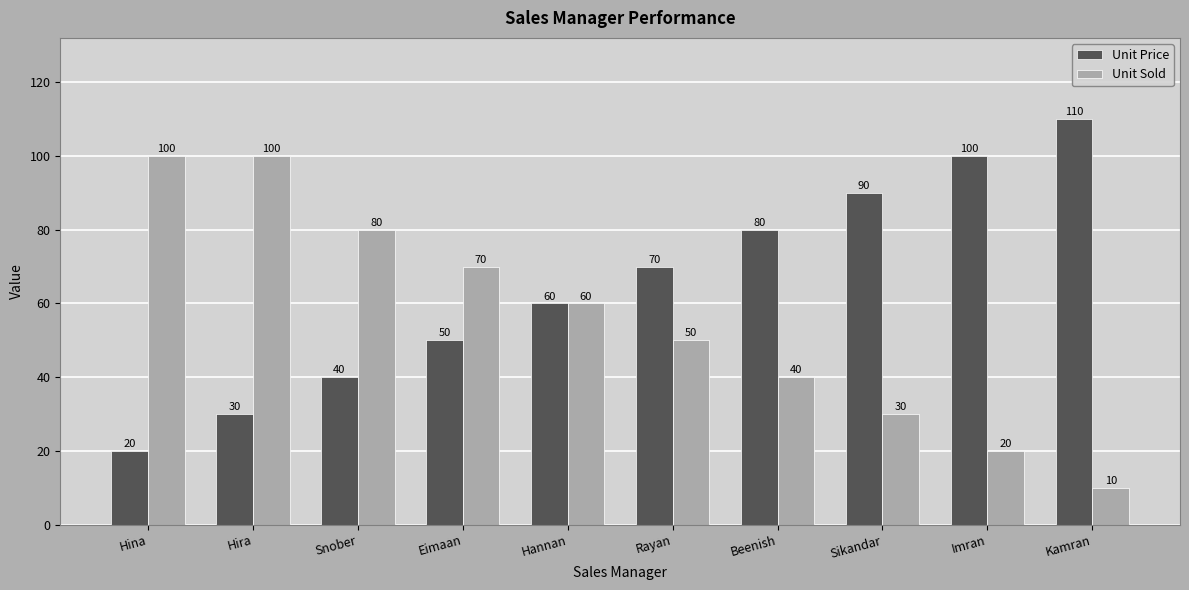

What is the label of the 2nd bar from the right?

Imran